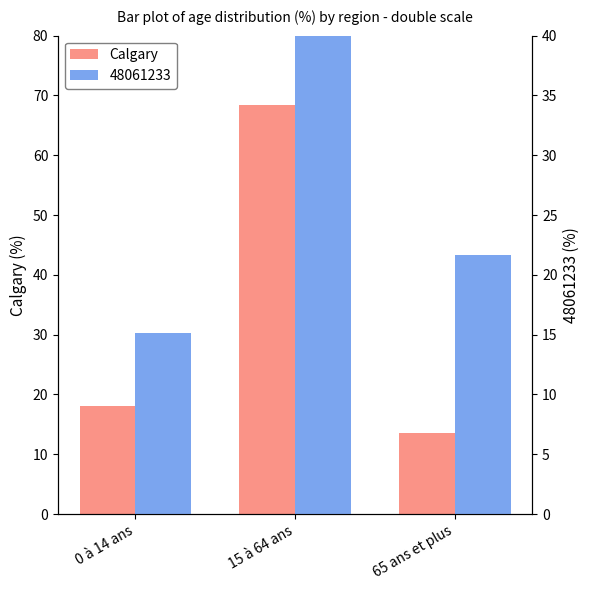

What position from the right is 0 à 14 ans?

3